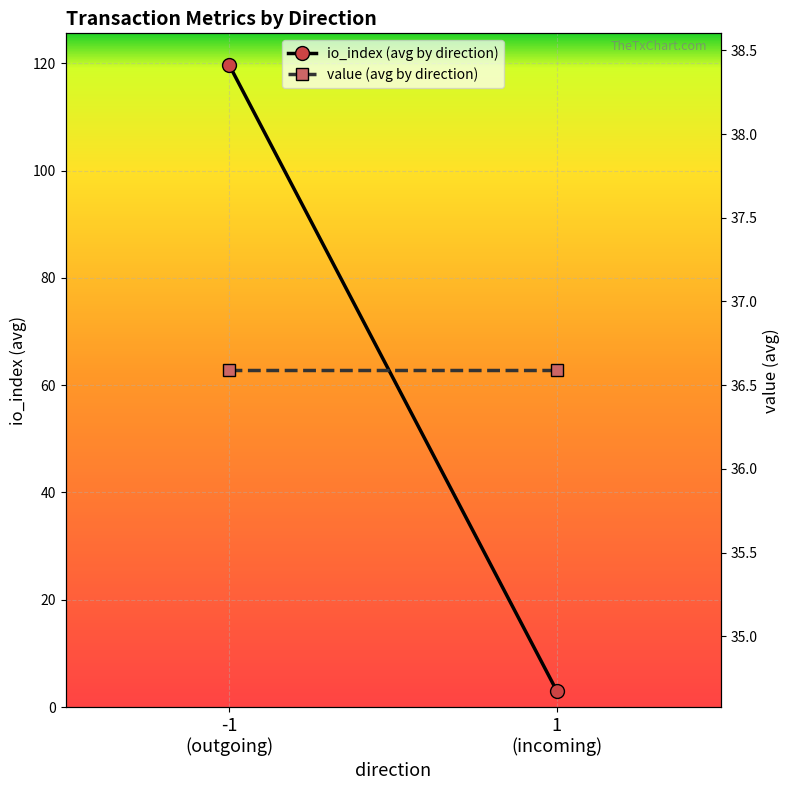

What are all the series names shown in the legend?

io_index (avg by direction), value (avg by direction)